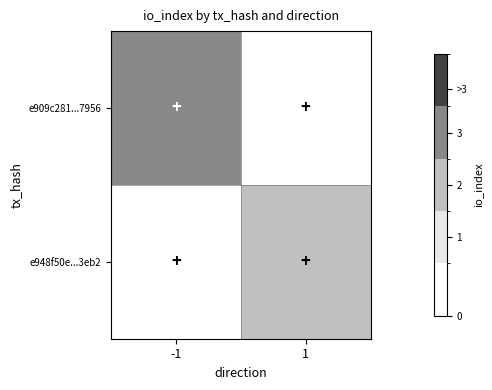

List the series in order of their peak value, lowest first.

e948f50e...3eb2, e909c281...7956